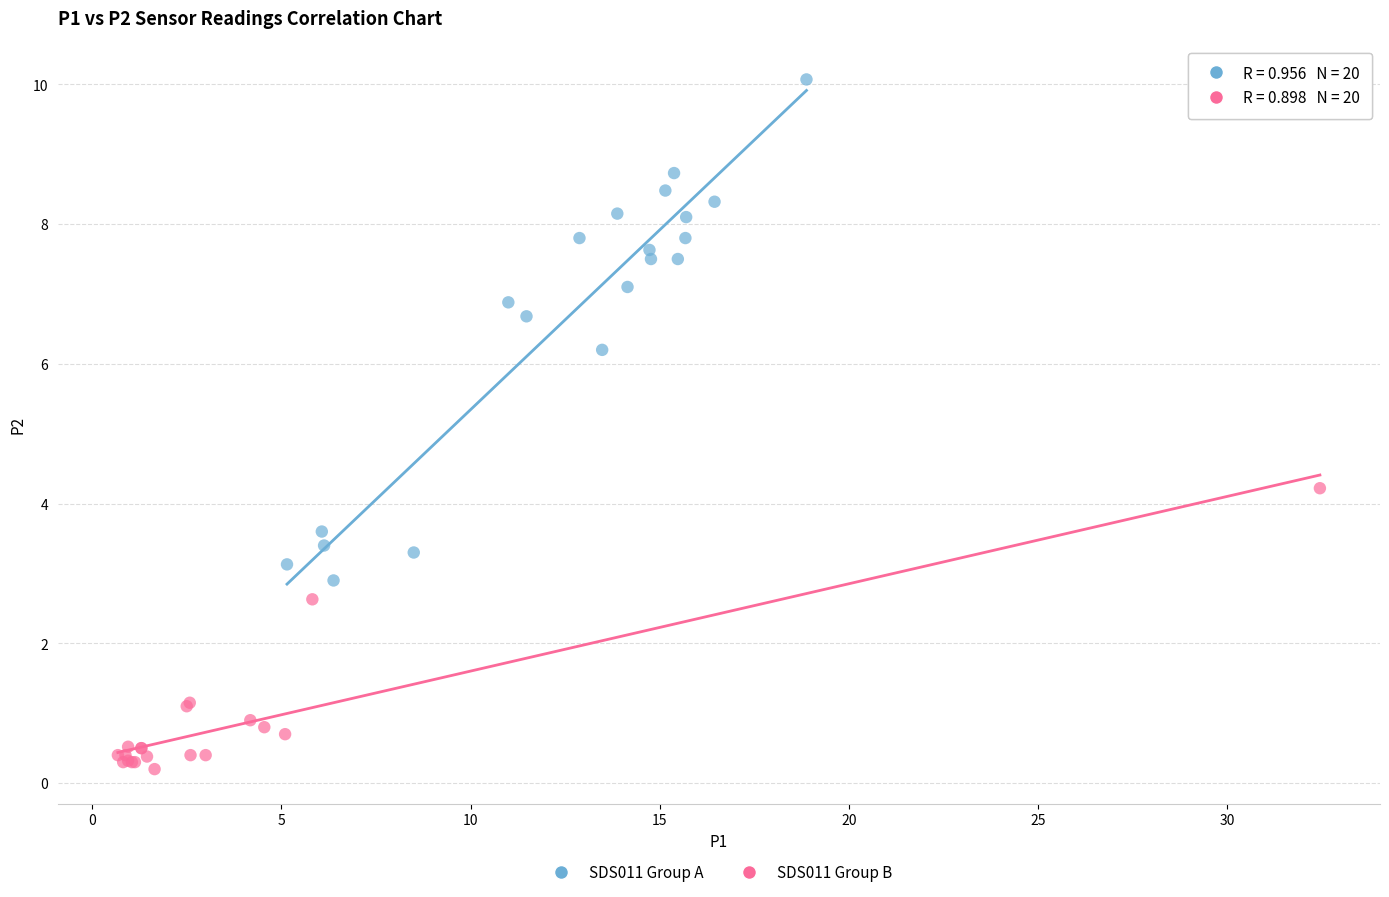

Which series contains the lowest Y value?

SDS011 Group B